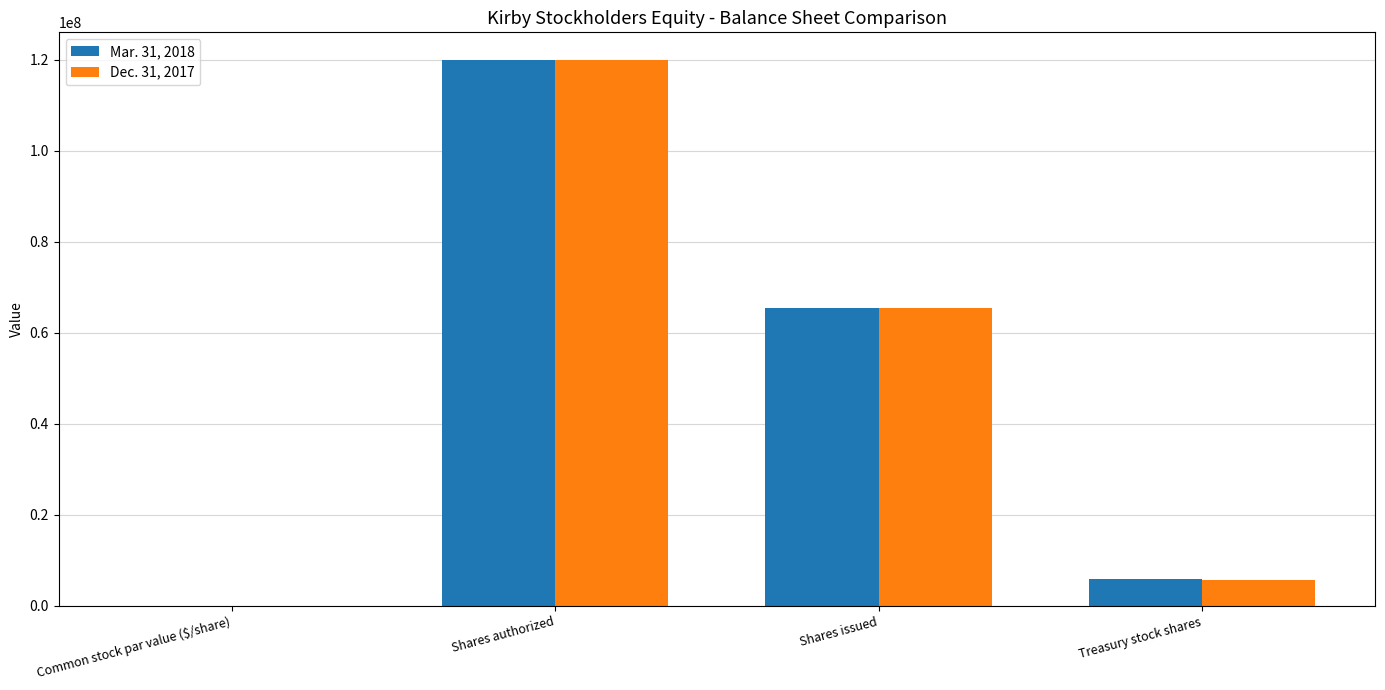

Is it true that Mar. 31, 2018 equals 105444954.9 at Shares issued?

False